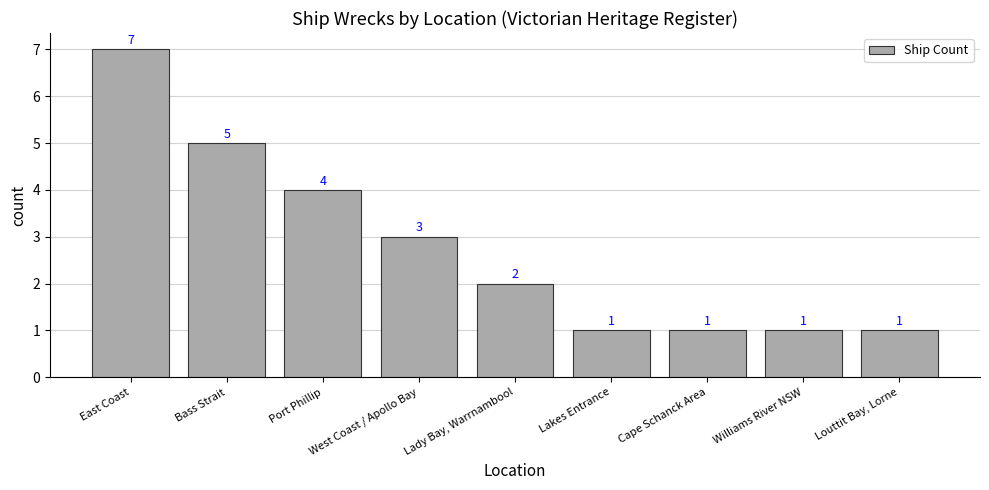

Where does the data first go above 2?

East Coast